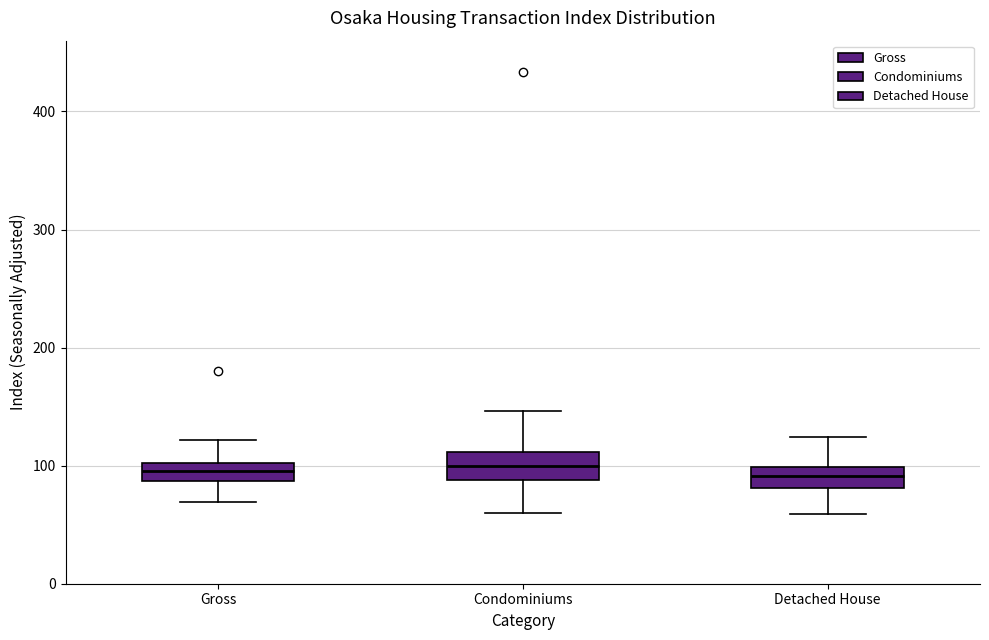

Where is the lower edge of the box for Gross on the y-axis? The values are not printed on the chart, so give them approximately, as read against the axis.

90